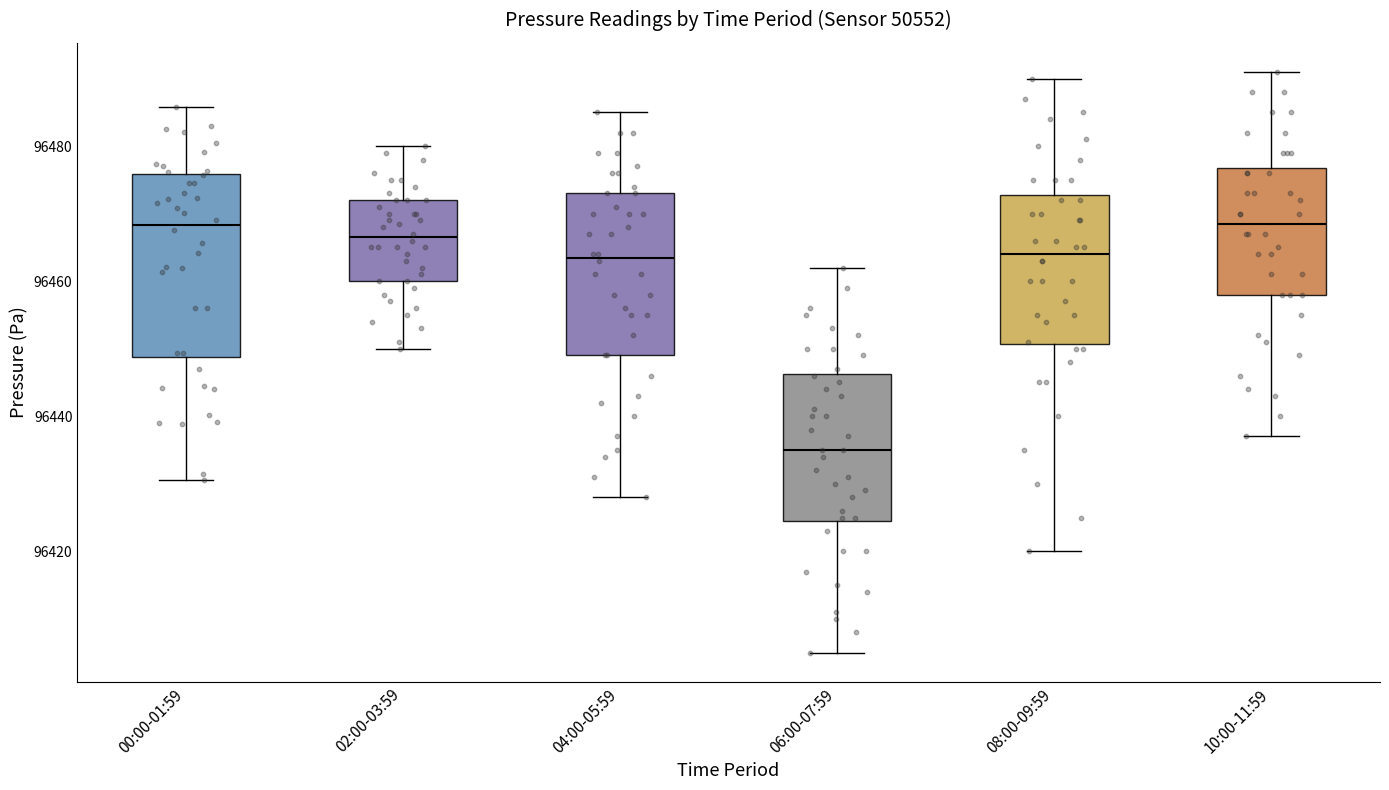

Where is the upper edge of the box for 02:00-03:59 on the y-axis? The values are not printed on the chart, so give them approximately, as read against the axis.

96472